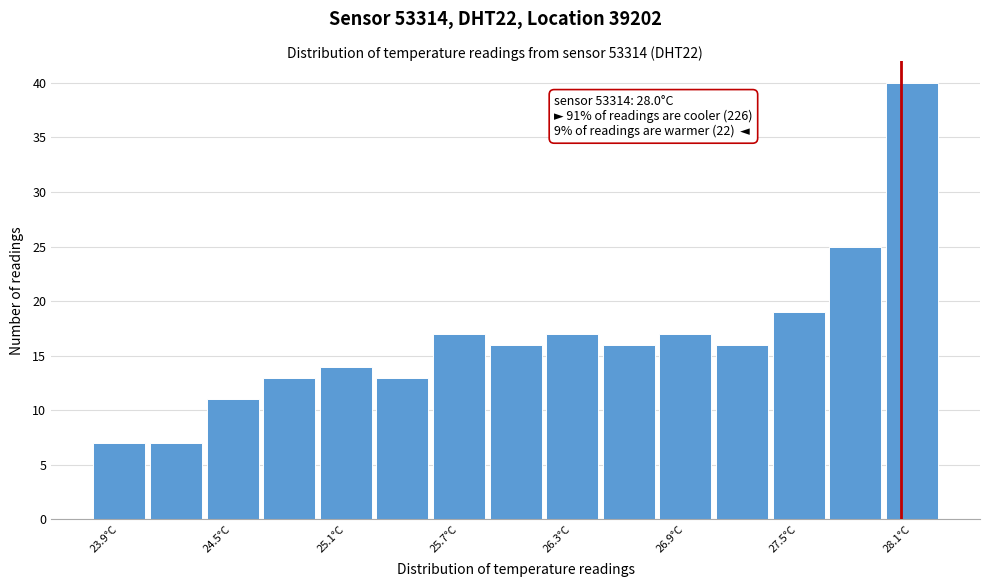

Read against the x-axis, roughly where is the centre of the tallest bar?

28.1